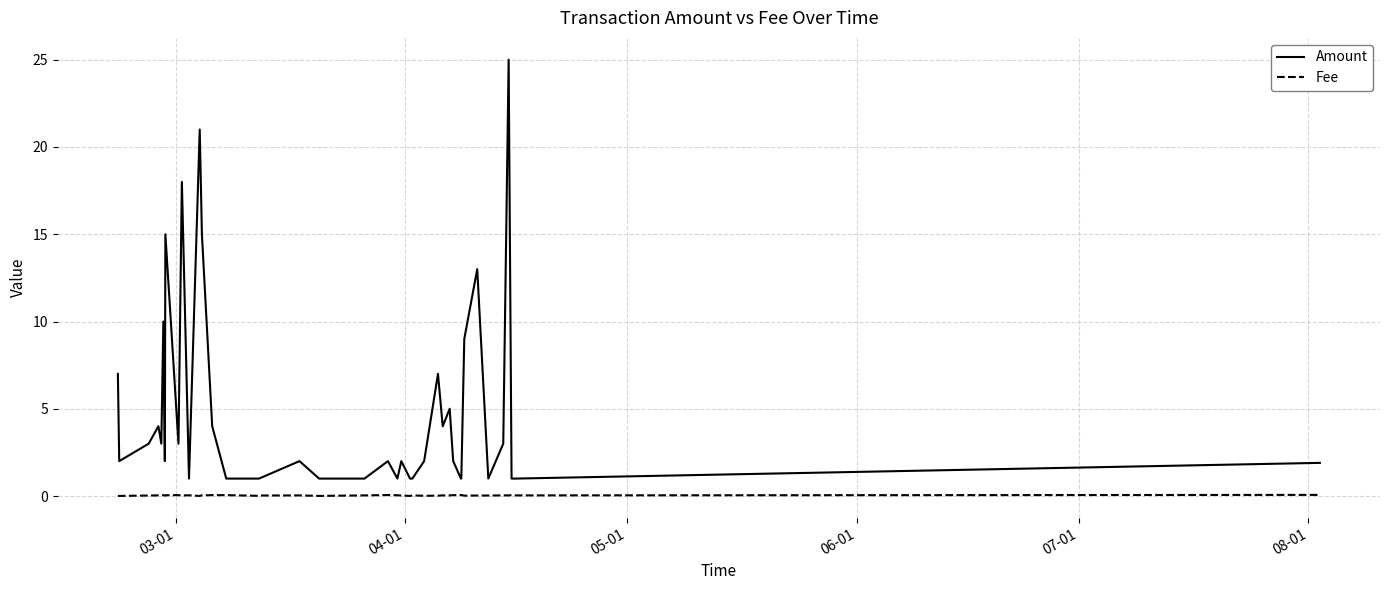

Which series has the largest range (max minus min)?

Amount